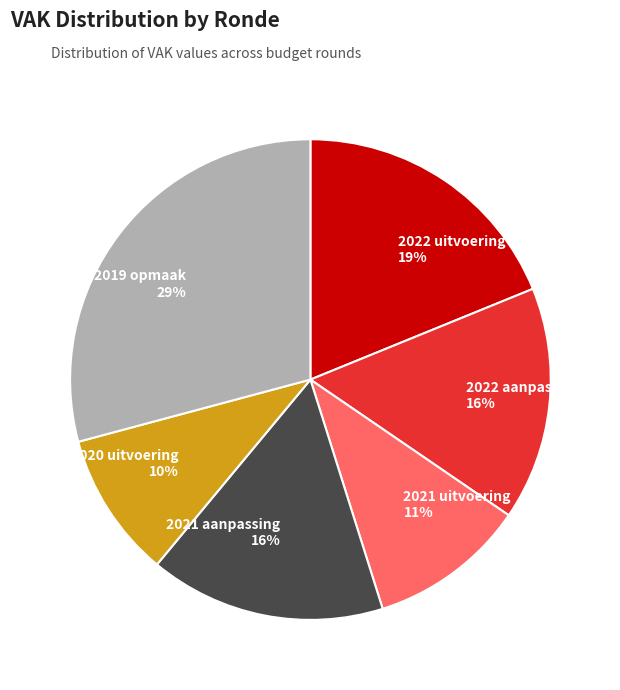

To the nearest percent, what is the difference between the largest and smallest slice percentages?

19%